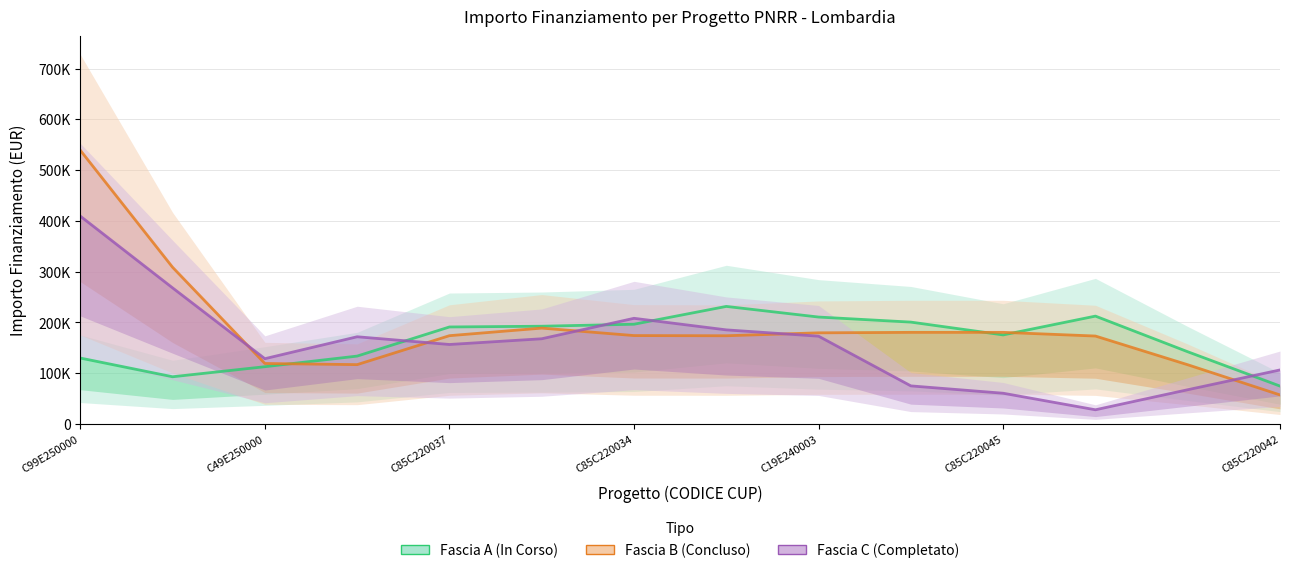

How many data points does each series have?

14